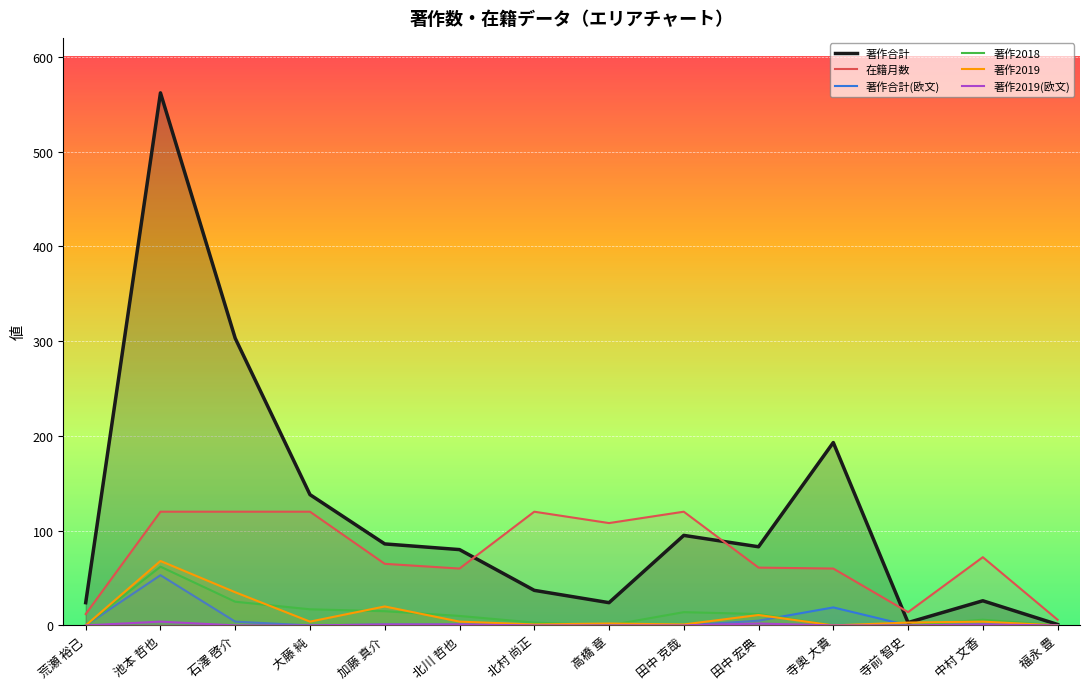

Reading left to right, extract all data points from this chart.

著作合計: 24	562	303	138	86	80	37	24	95	83	193	3	26	1
在籍月数: 12	120	120	120	65	60	120	108	120	61	60	14	72	6
著作合計(欧文): 0	53	4	0	1	1	0	0	0	5	19	0	1	0
著作2018: 0	62	25	17	15	10	3	0	14	12	0	0	6	0
著作2019: 0	68	35	4	20	4	1	2	1	11	0	3	4	0
著作2019(欧文): 0	4	0	0	1	1	0	0	0	2	0	0	1	0